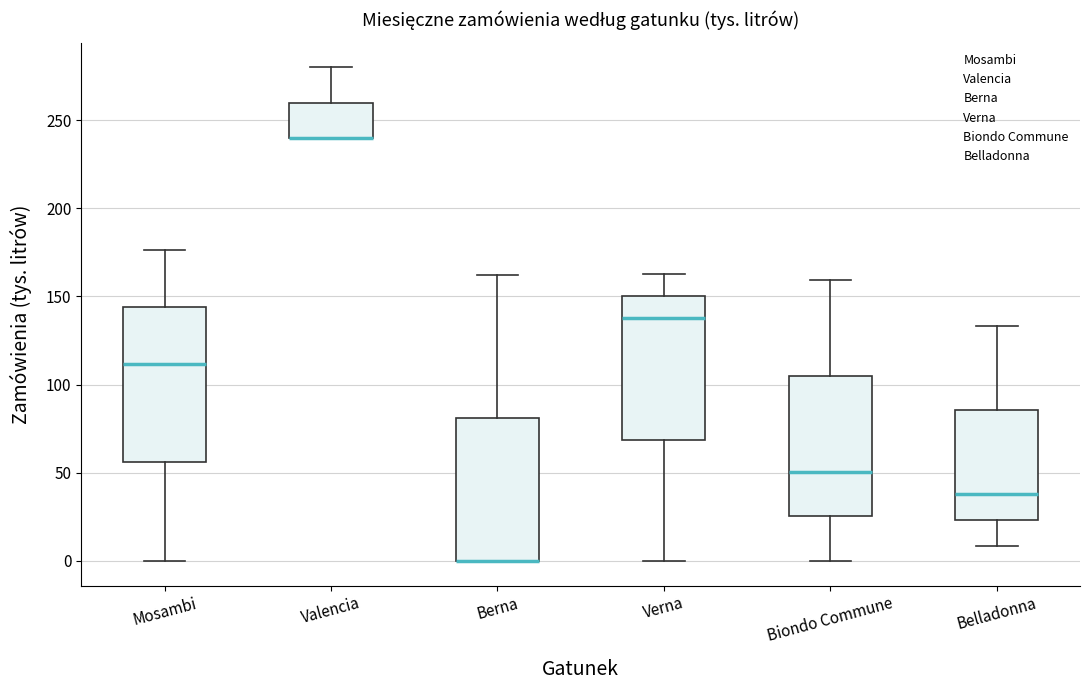

Reading left to right, read every box against the y-axis: the position of its median line, the range the box covers, and the ends of its whiskers. The values are not printed on the chart, so give them approximately, as read against the axis.

Mosambi: median 110, box 55 to 145, whiskers 0 to 175
Valencia: median 240 (drawn on the box's lower edge), box 240 to 260, whiskers 240 to 280
Berna: median 0 (drawn on the box's lower edge), box 0 to 80, whiskers 0 to 160
Verna: median 140, box 70 to 150, whiskers 0 to 160
Biondo Commune: median 50, box 25 to 105, whiskers 0 to 160
Belladonna: median 40, box 25 to 85, whiskers 10 to 135